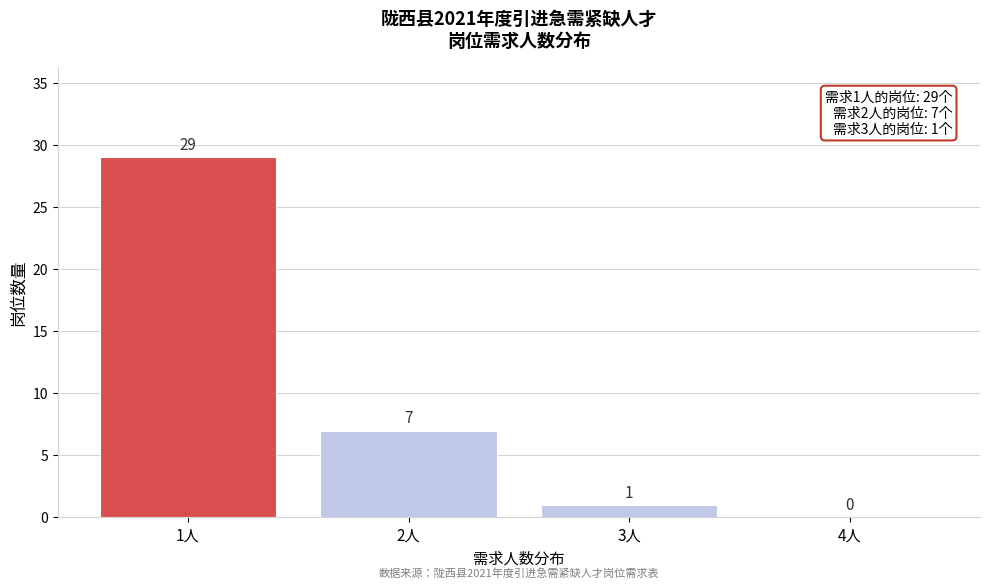

Reading right to left, what are all the values shown in this chart?

4人=0	3人=1	2人=7	1人=29